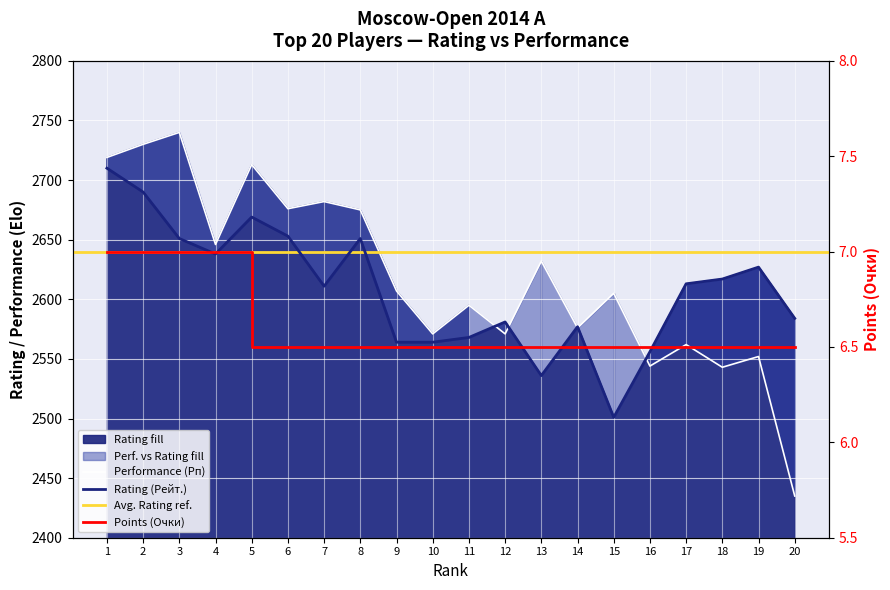

Reading left to right, transcribe all the data shown in this chart.

Rating (Рейт.): 1=2710.0	2=2690.0	3=2651.0	4=2638.0	5=2669.0	6=2653.0	7=2611.0	8=2651.0	9=2564.0	10=2564.0	11=2568.0	12=2581.0	13=2536.0	14=2577.0	15=2501.0	16=2556.0	17=2613.0	18=2617.0	19=2627.0	20=2584.0
Points (Очки): 1=7.0	2=7.0	3=7.0	4=7.0	5=6.5	6=6.5	7=6.5	8=6.5	9=6.5	10=6.5	11=6.5	12=6.5	13=6.5	14=6.5	15=6.5	16=6.5	17=6.5	18=6.5	19=6.5	20=6.5
Performance (Рп): 1=2719.0	2=2730.0	3=2740.0	4=2646.0	5=2713.0	6=2676.0	7=2682.0	8=2675.0	9=2607.0	10=2571.0	11=2595.0	12=2571.0	13=2632.0	14=2576.0	15=2605.0	16=2544.0	17=2562.0	18=2543.0	19=2552.0	20=2435.0